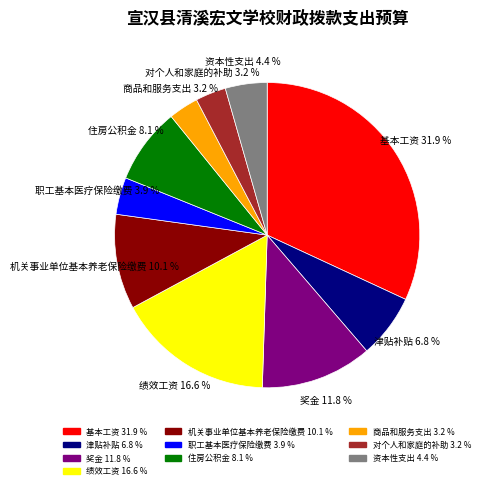

What percentage is NOT represented by 奖金?

88.2%